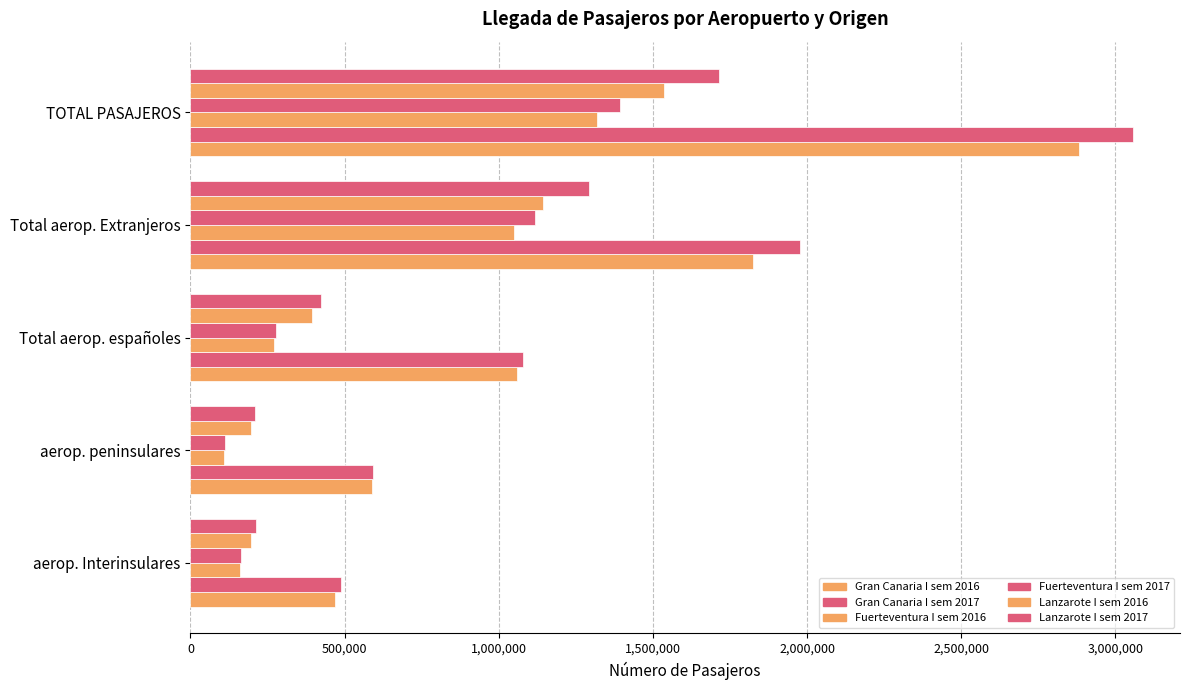

Which series has the largest total across all categories?

Gran Canaria I sem 2017